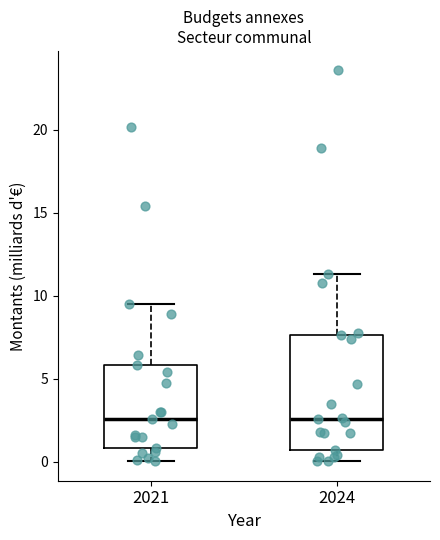

Comparing the boxes themselves (not the whiskers), which one is the tallest?

2024